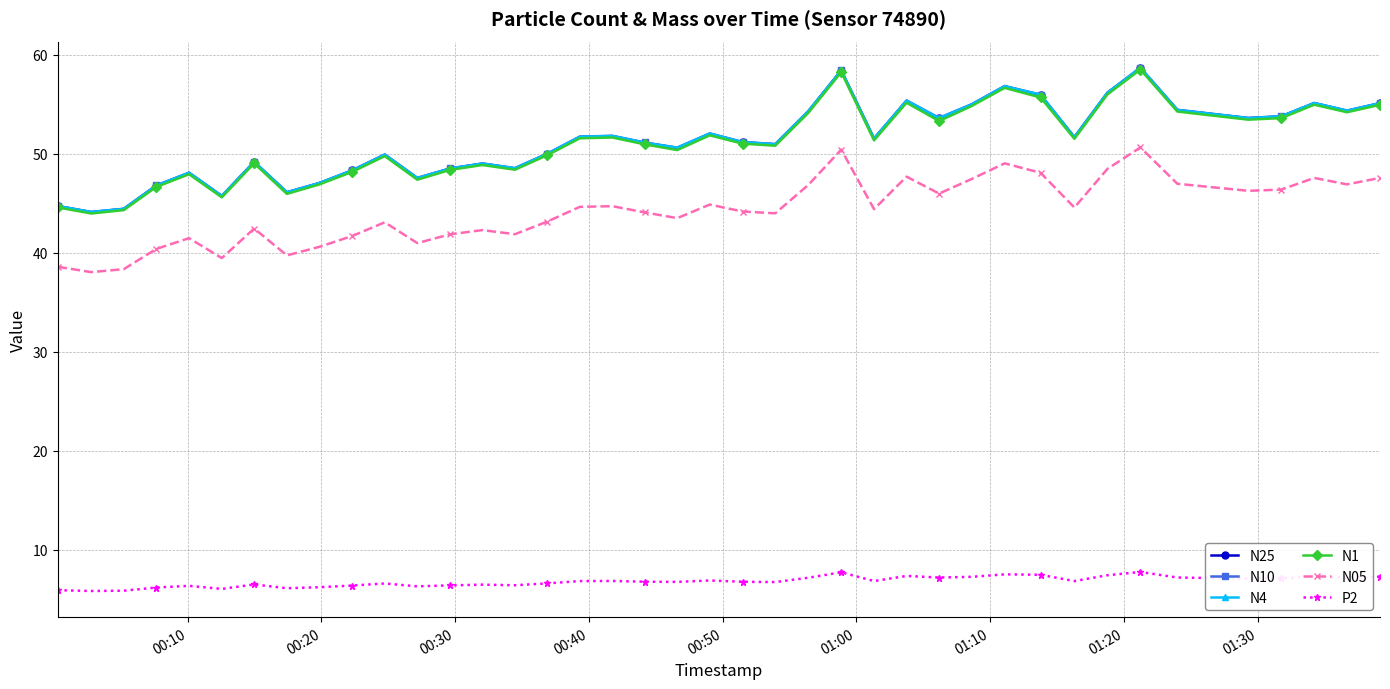

True or false: P2 and N25 cross at least once.

False